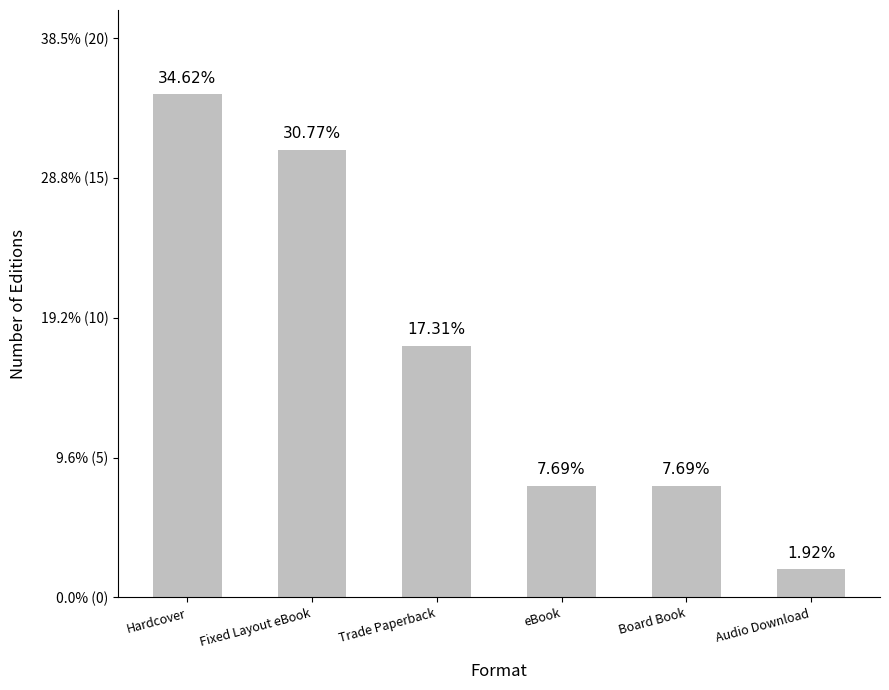

Between Board Book and Hardcover, which is larger?

Hardcover